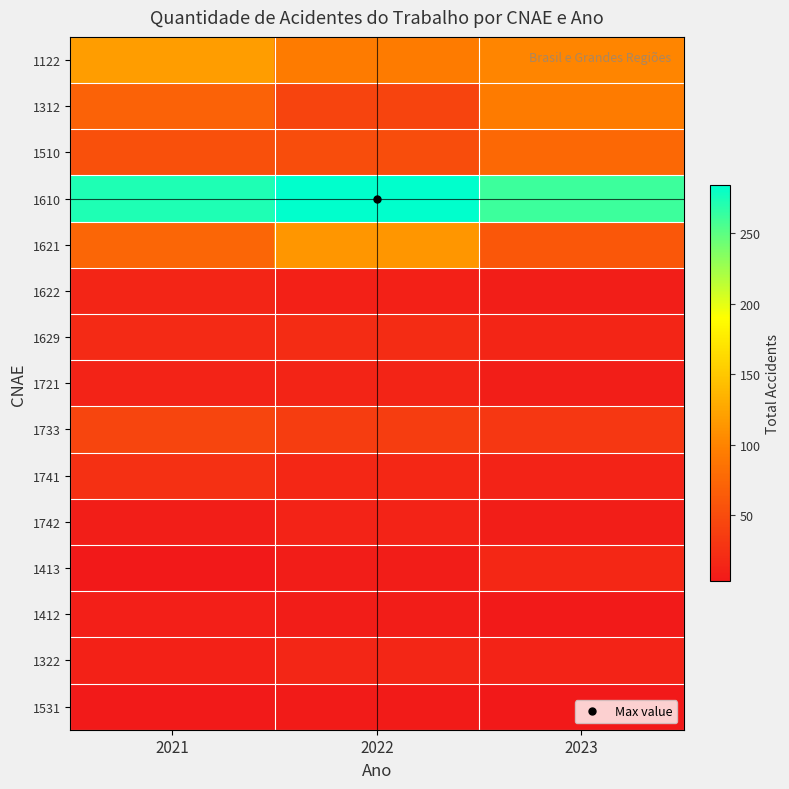

What is the maximum value shown in the chart?

284